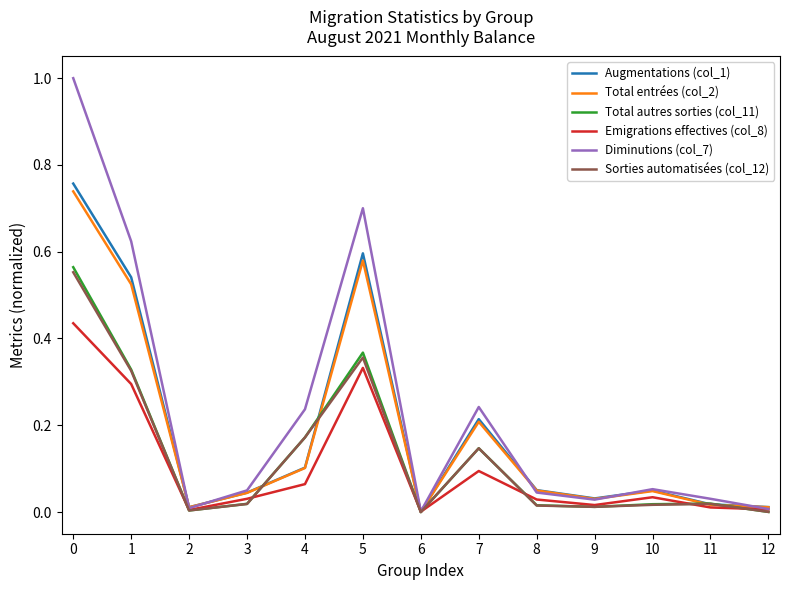

Which category has the lowest value in the Total entrées (col_2) series?

6